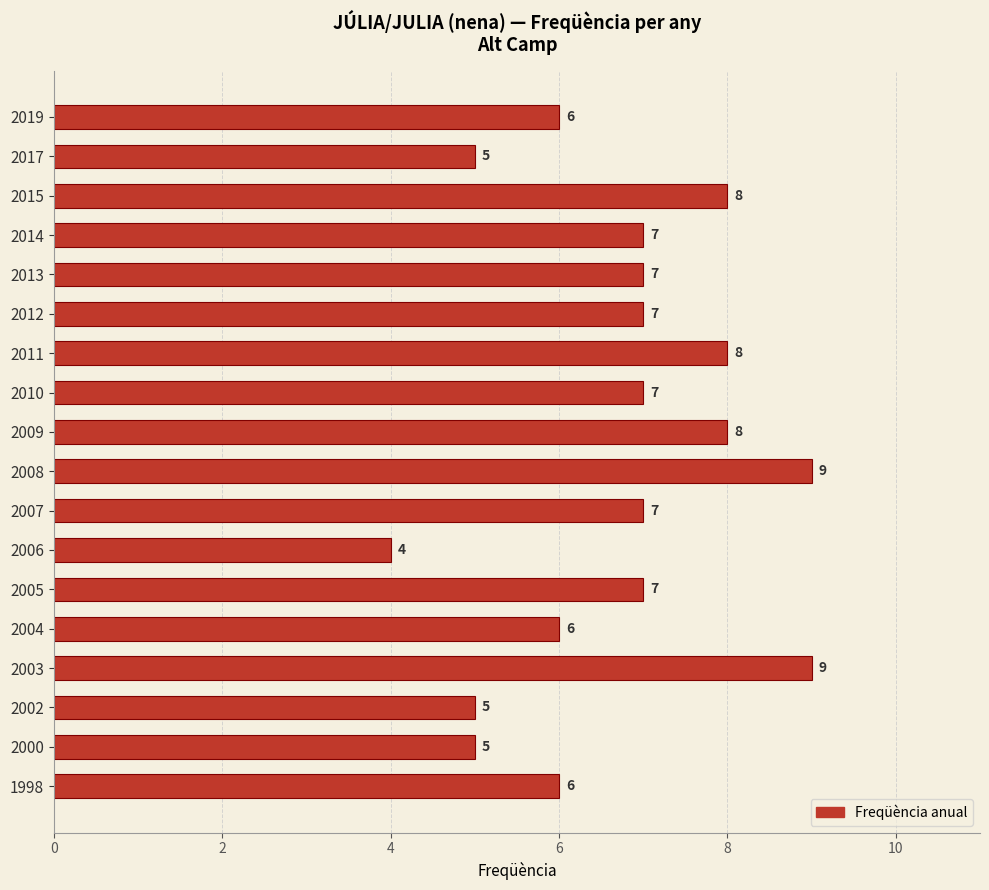

Count the number of data series in this chart.

1